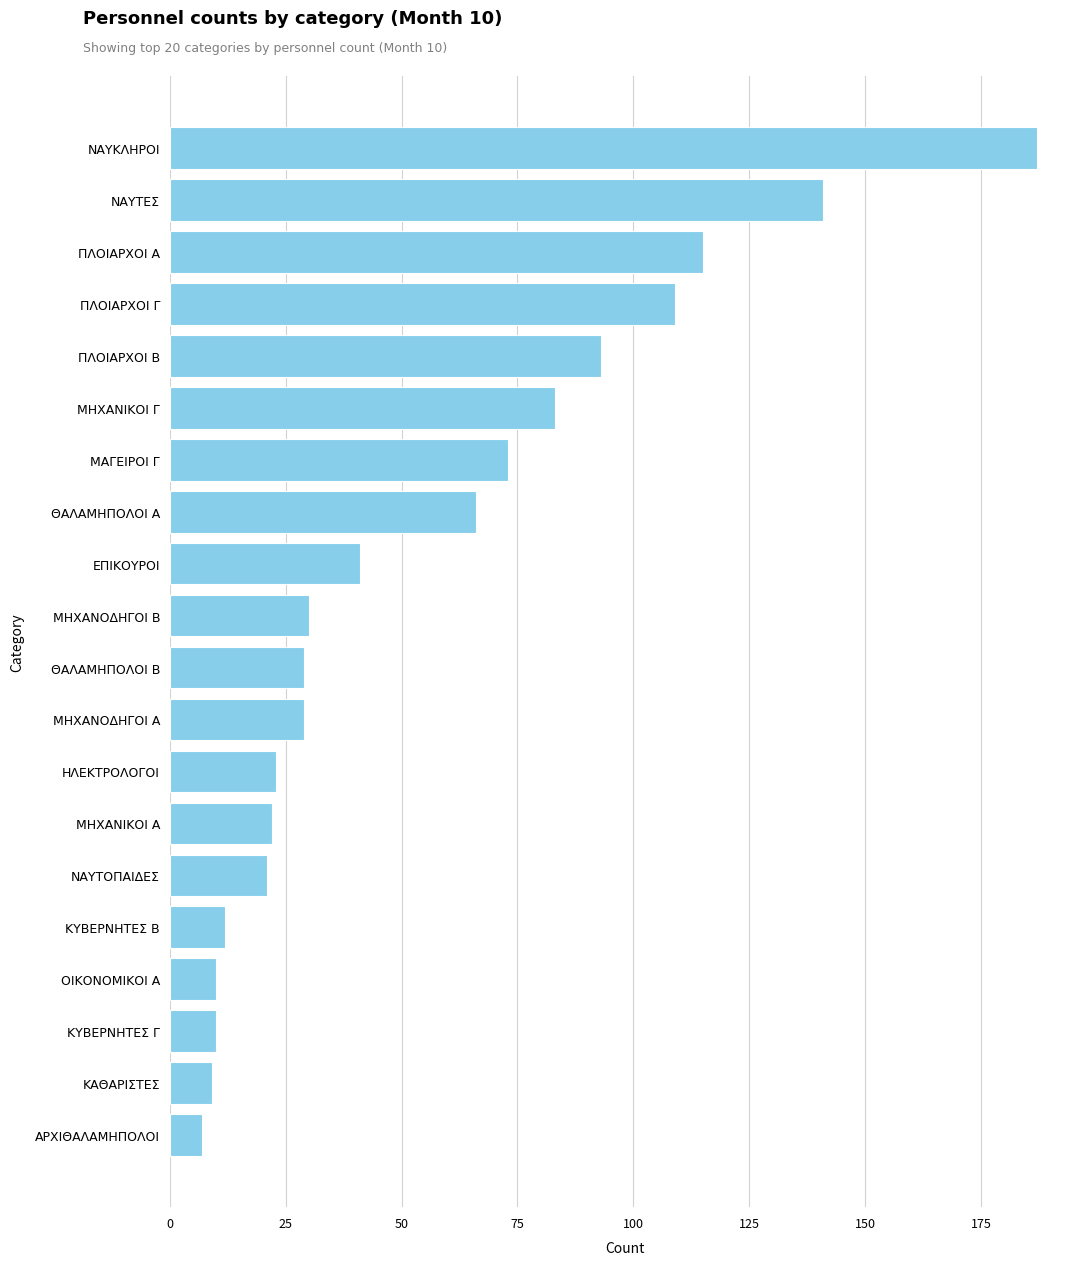

Which has a higher value, ΠΛΟΙΑΡΧΟΙ Α or ΘΑΛΑΜΗΠΟΛΟΙ Α?

ΠΛΟΙΑΡΧΟΙ Α